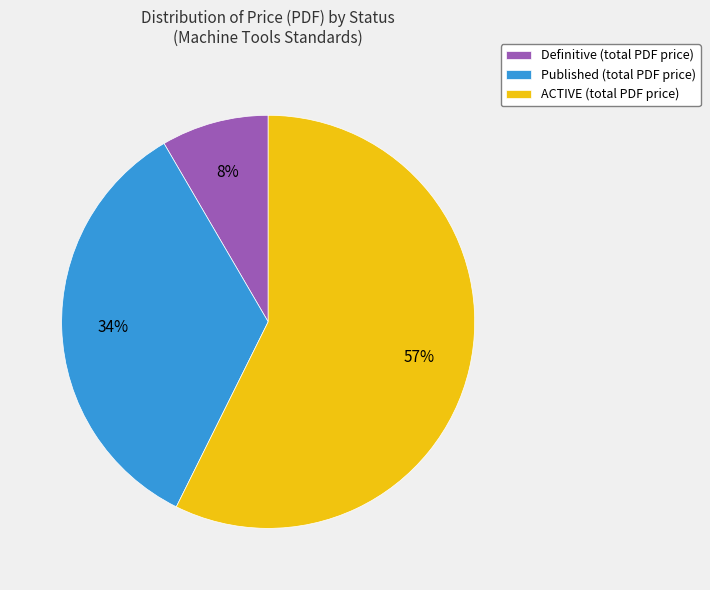

Count the number of slices in the pie.

3